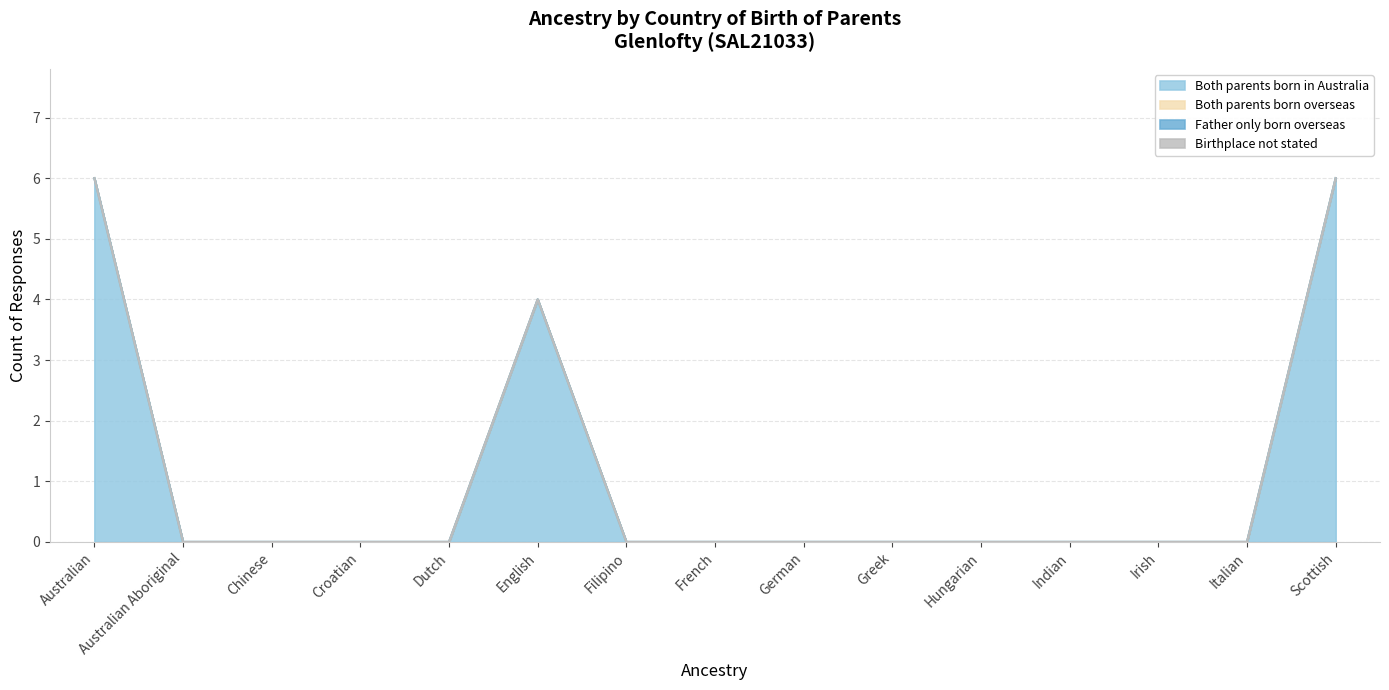

Reading left to right, transcribe all the data shown in this chart.

Both parents born in Australia: Australian=6	Australian Aboriginal=0	Chinese=0	Croatian=0	Dutch=0	English=4	Filipino=0	French=0	German=0	Greek=0	Hungarian=0	Indian=0	Irish=0	Italian=0	Scottish=6
Both parents born overseas: Australian=0	Australian Aboriginal=0	Chinese=0	Croatian=0	Dutch=0	English=0	Filipino=0	French=0	German=0	Greek=0	Hungarian=0	Indian=0	Irish=0	Italian=0	Scottish=0
Father only born overseas: Australian=0	Australian Aboriginal=0	Chinese=0	Croatian=0	Dutch=0	English=0	Filipino=0	French=0	German=0	Greek=0	Hungarian=0	Indian=0	Irish=0	Italian=0	Scottish=0
Birthplace not stated: Australian=0	Australian Aboriginal=0	Chinese=0	Croatian=0	Dutch=0	English=0	Filipino=0	French=0	German=0	Greek=0	Hungarian=0	Indian=0	Irish=0	Italian=0	Scottish=0